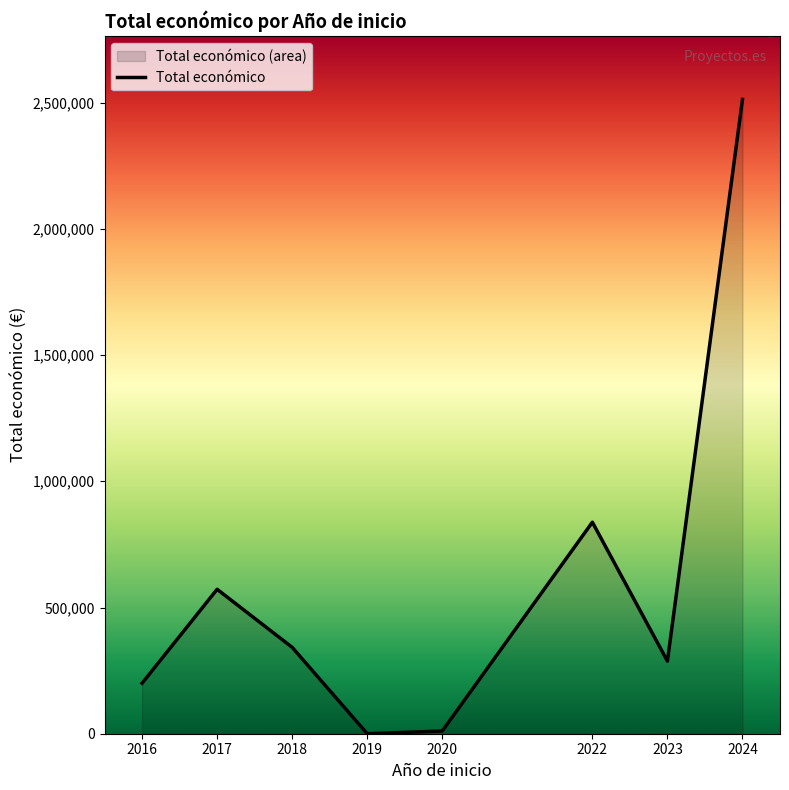

What is the difference between the values at 2023 and 2016?

87596